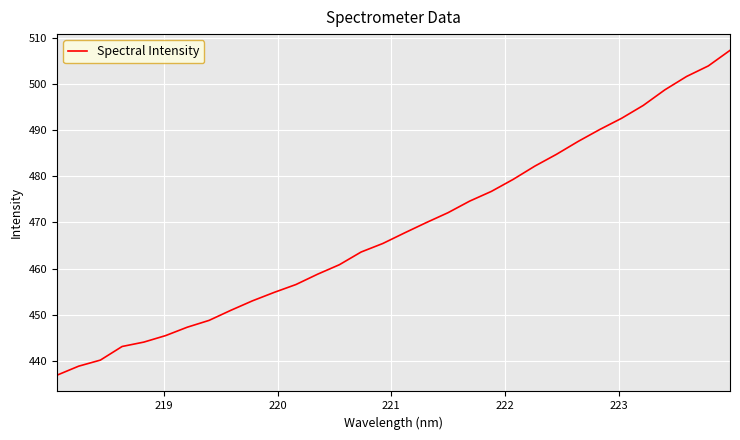

What is the average value?

468.5